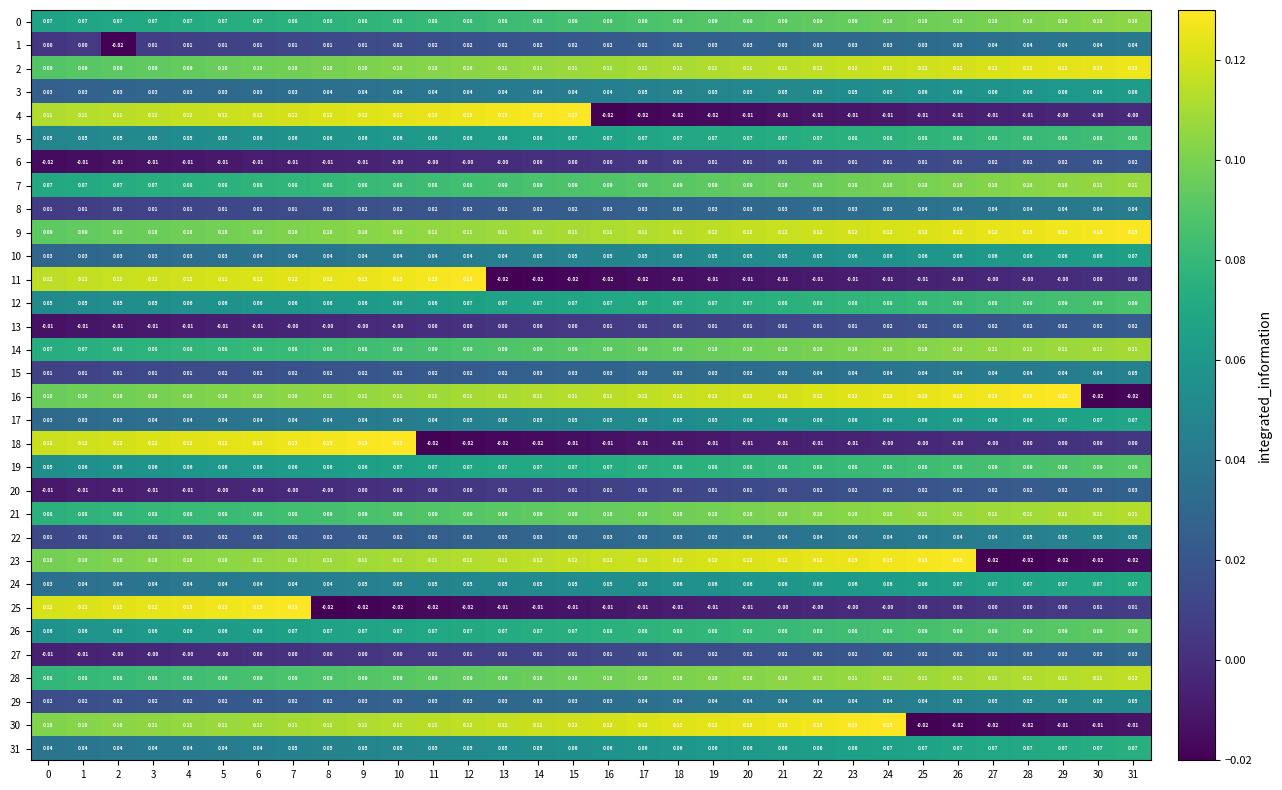

Is the value of 29 at 25 greater than the value of 2 at 21?

No